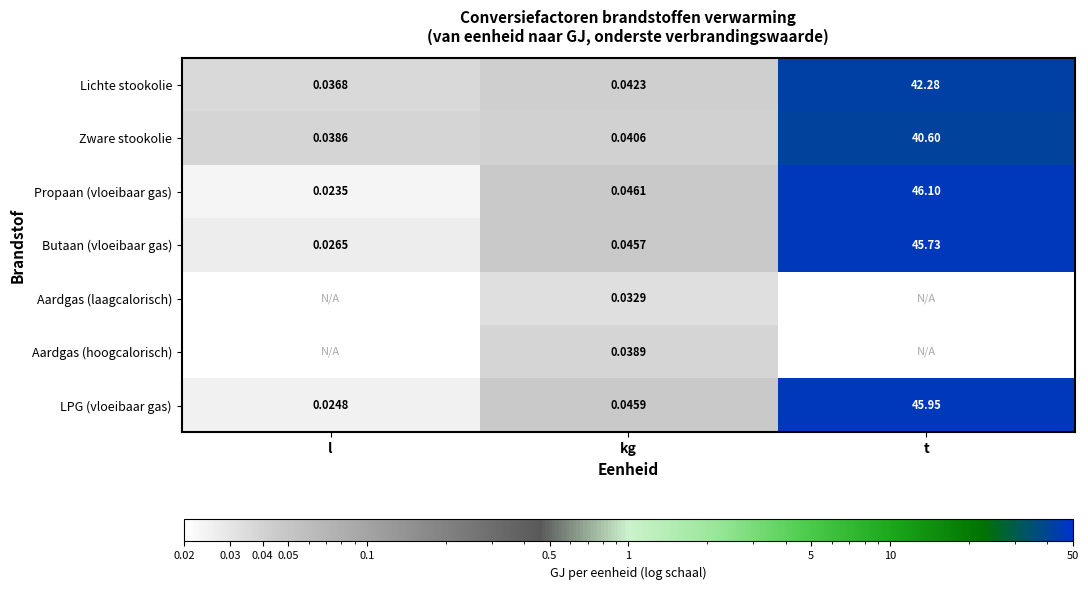

Is it true that Zware stookolie equals 40.6 at t?

True